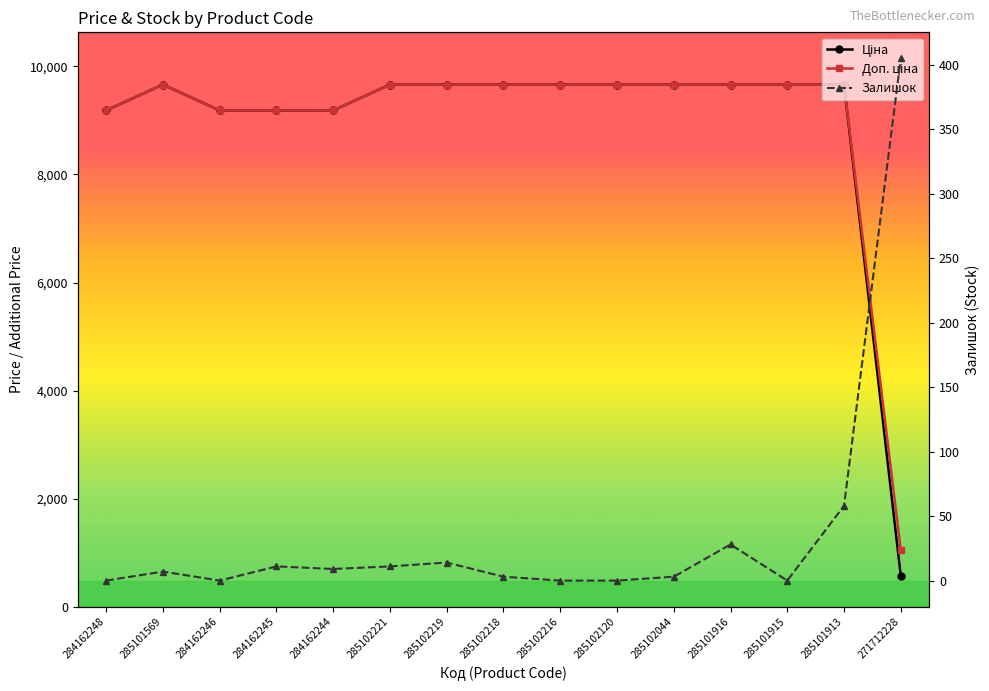

Reading left to right, list all the values displayed in this chart.

Ціна: 284162248=9185.1	285101569=9664.7	284162246=9185.1	284162245=9185.1	284162244=9185.1	285102221=9664.7	285102219=9664.7	285102218=9664.7	285102216=9664.7	285102120=9664.7	285102044=9664.7	285101916=9664.7	285101915=9664.7	285101913=9664.7	271712228=571.6
Доп. ціна: 284162248=9185.1	285101569=9664.7	284162246=9185.1	284162245=9185.1	284162244=9185.1	285102221=9664.7	285102219=9664.7	285102218=9664.7	285102216=9664.7	285102120=9664.7	285102044=9664.7	285101916=9664.7	285101915=9664.7	285101913=9664.7	271712228=1048.0
Залишок: 284162248=0.0	285101569=7.0	284162246=0.0	284162245=11.0	284162244=9.0	285102221=11.0	285102219=14.0	285102218=3.0	285102216=0.0	285102120=0.0	285102044=3.0	285101916=28.0	285101915=0.0	285101913=58.0	271712228=405.0